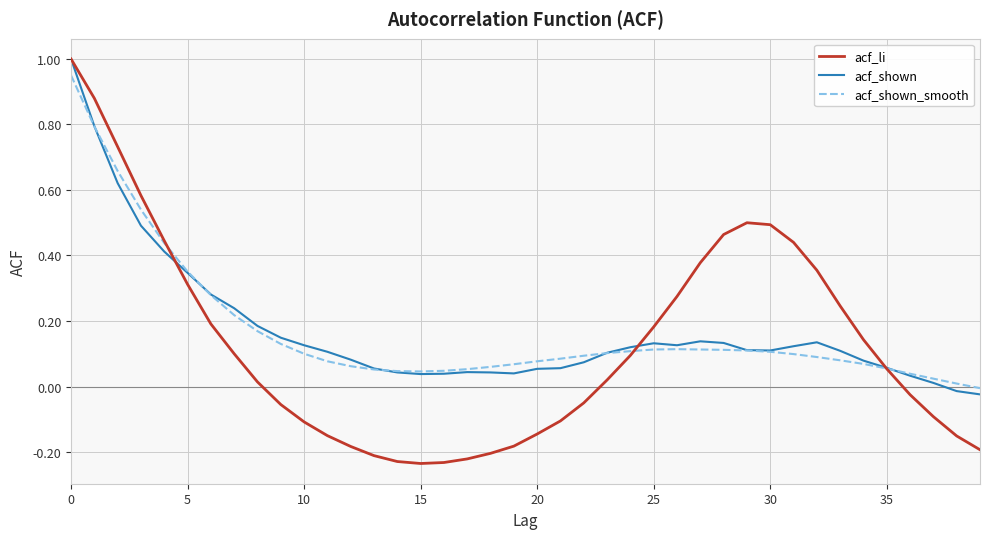

Which series has the largest range (max minus min)?

acf_li